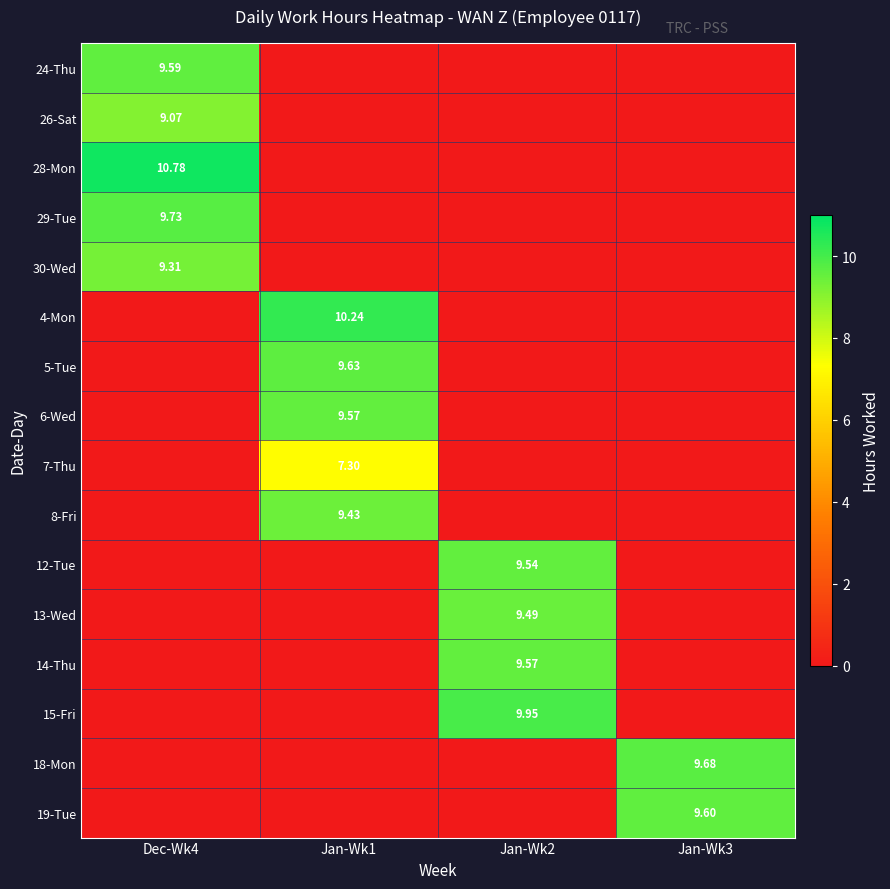

Is it true that 6-Wed equals 9.6 at Jan-Wk1?

True